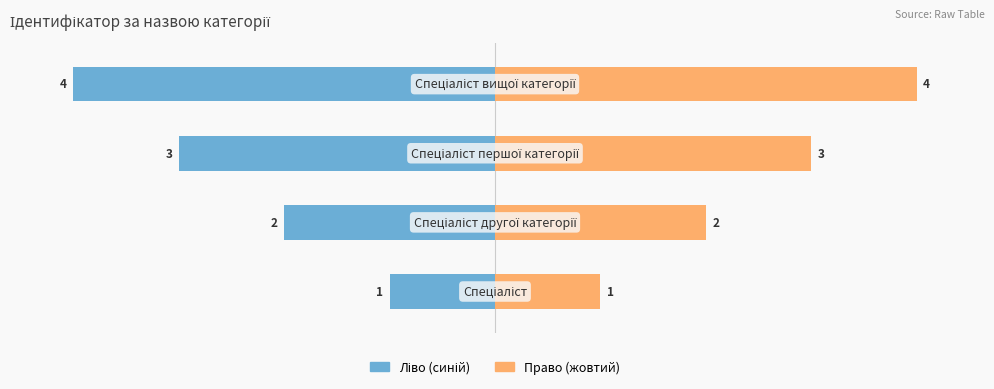

List the series in order of their peak value, lowest first.

Ідентифікатор (ліво), Ідентифікатор (право)